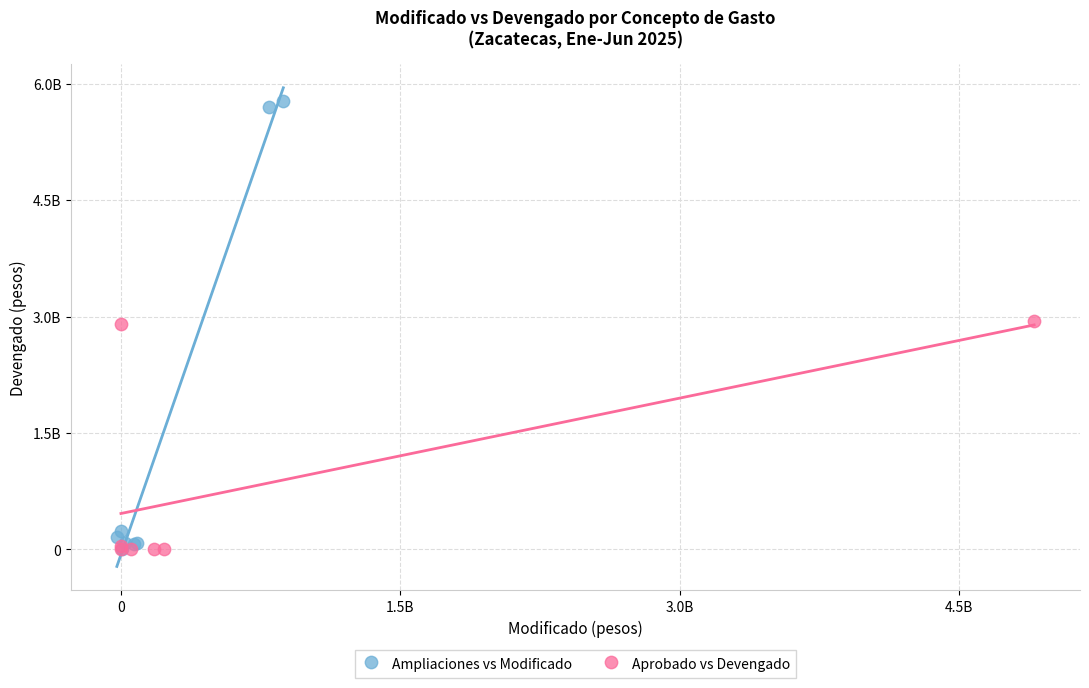

What are all the series names shown in the legend?

Ampliaciones vs Modificado, Aprobado vs Devengado